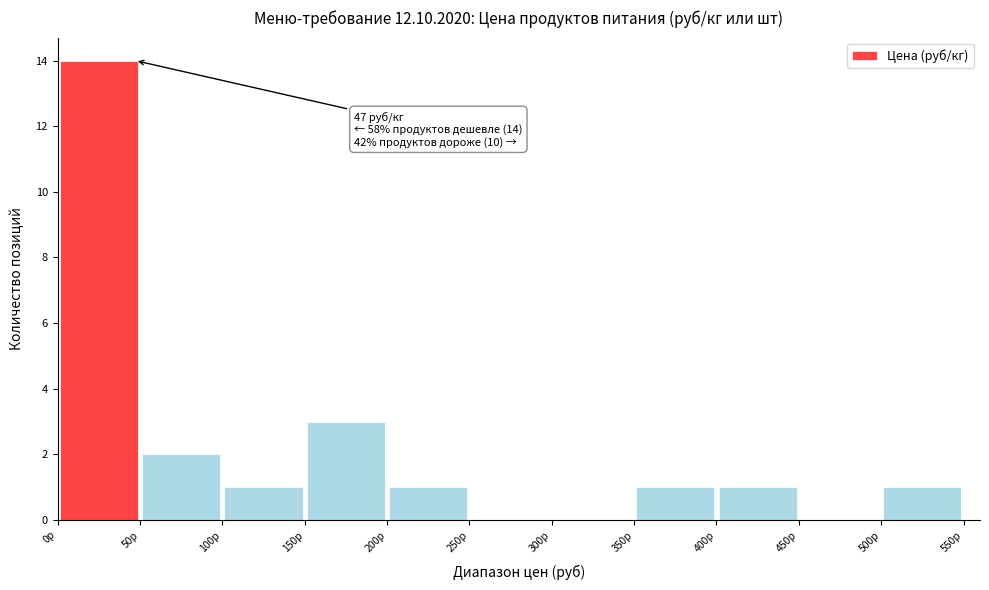

Over which range of the x-axis is the bar tallest?

0 to 50